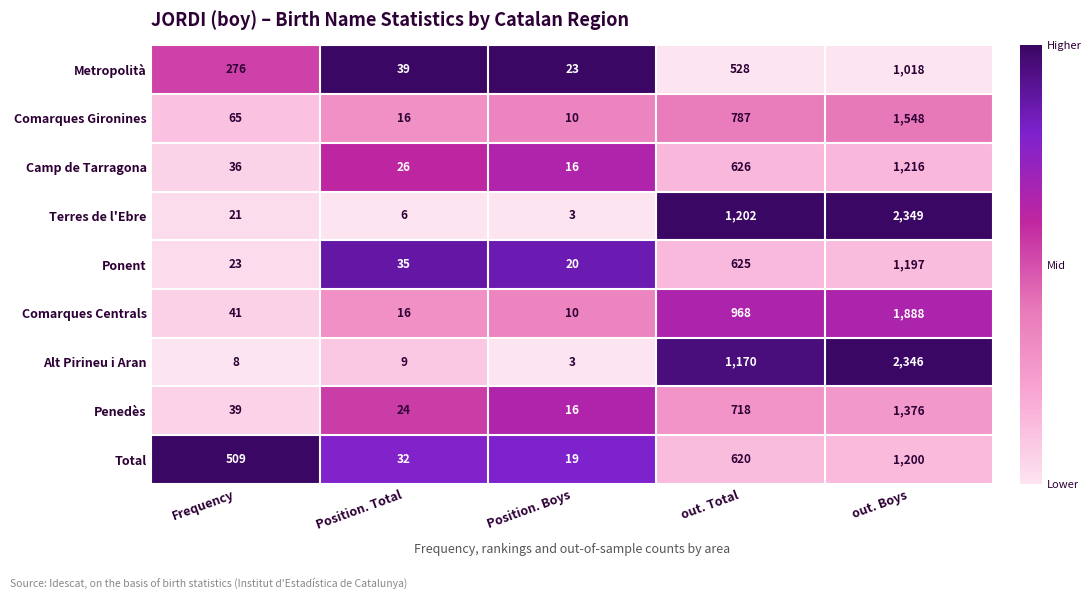

At which label is Camp de Tarragona closest to 616?

out. Total